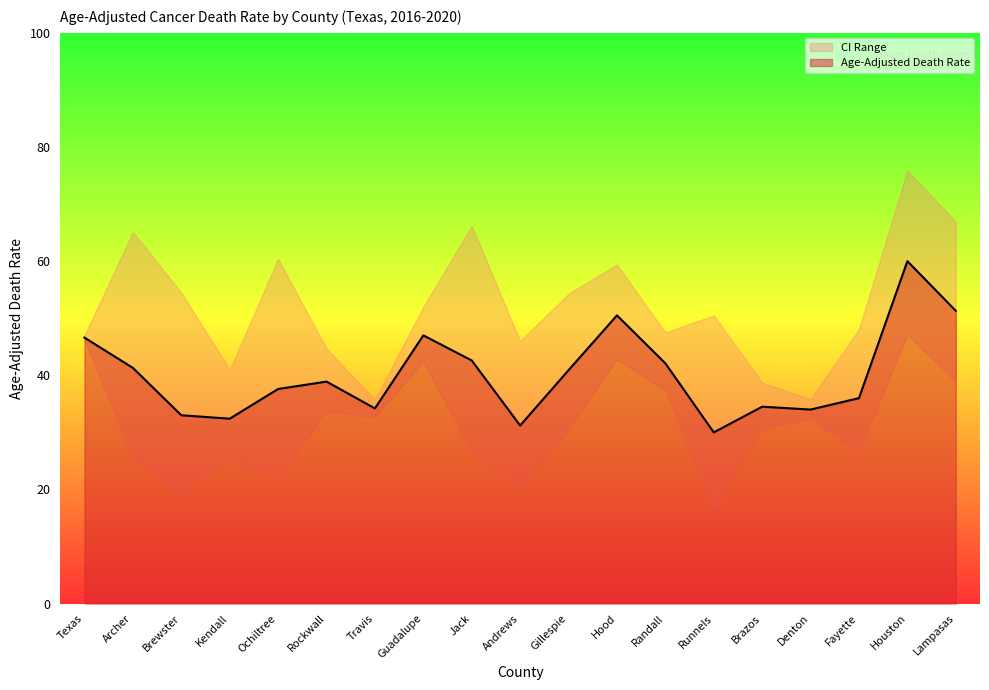

Is it true that Lower CI equals 19.7 at Travis?

False